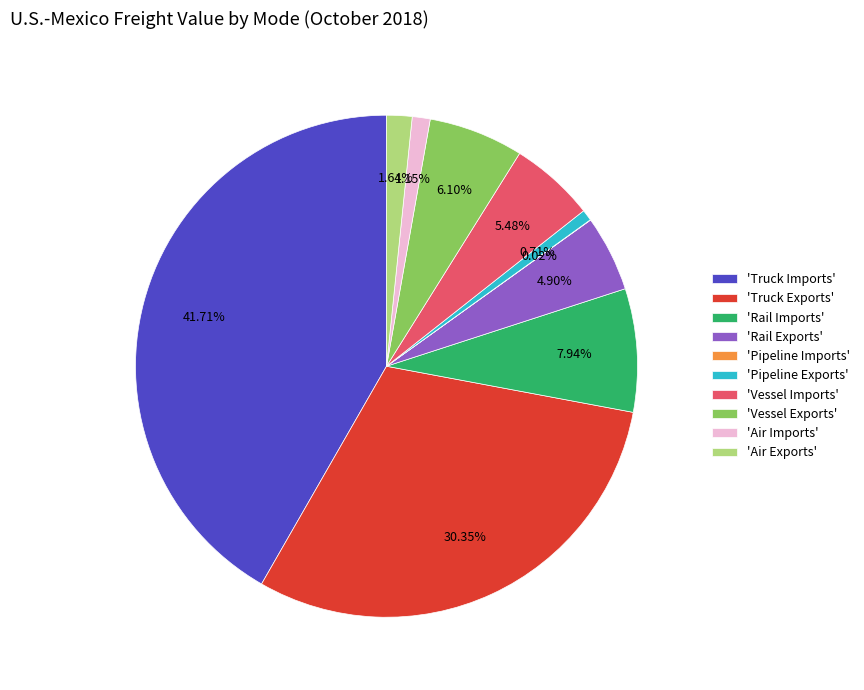

Which slice is the largest?

'Truck Imports'